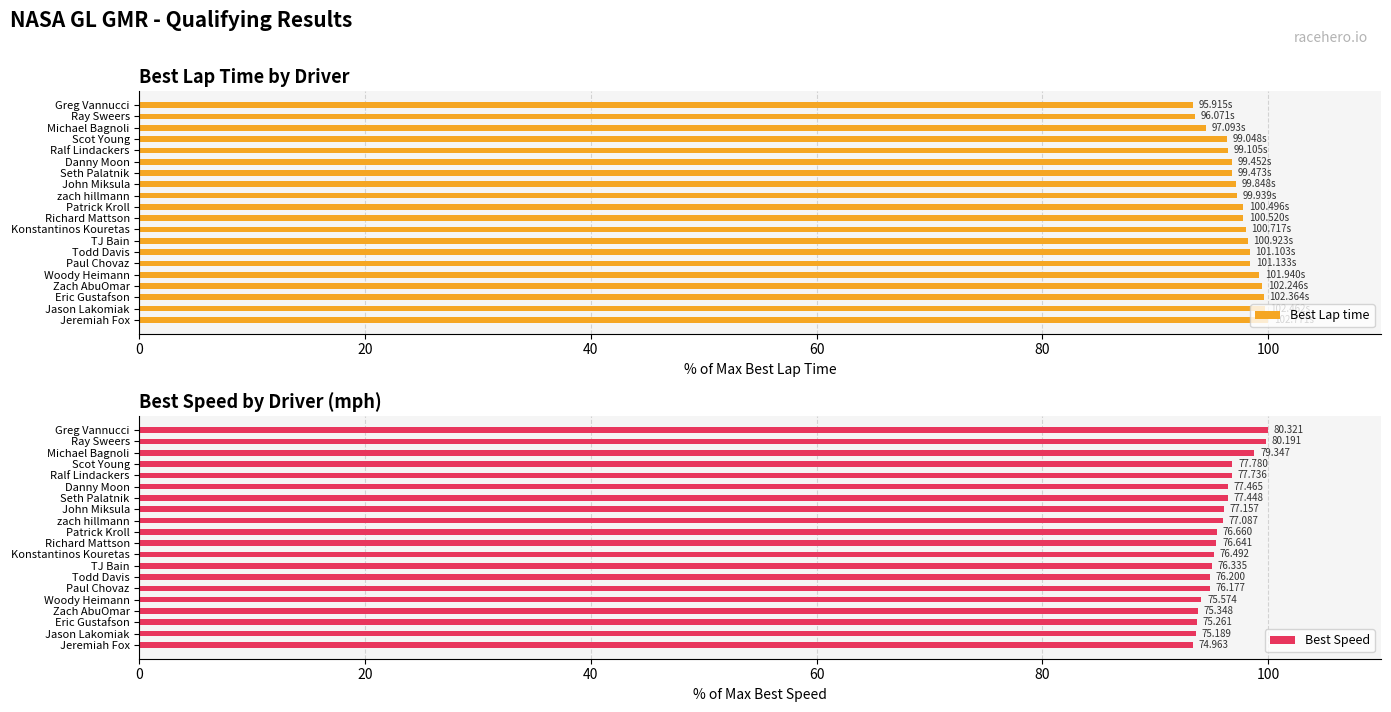

How many bars are there in each group?

2